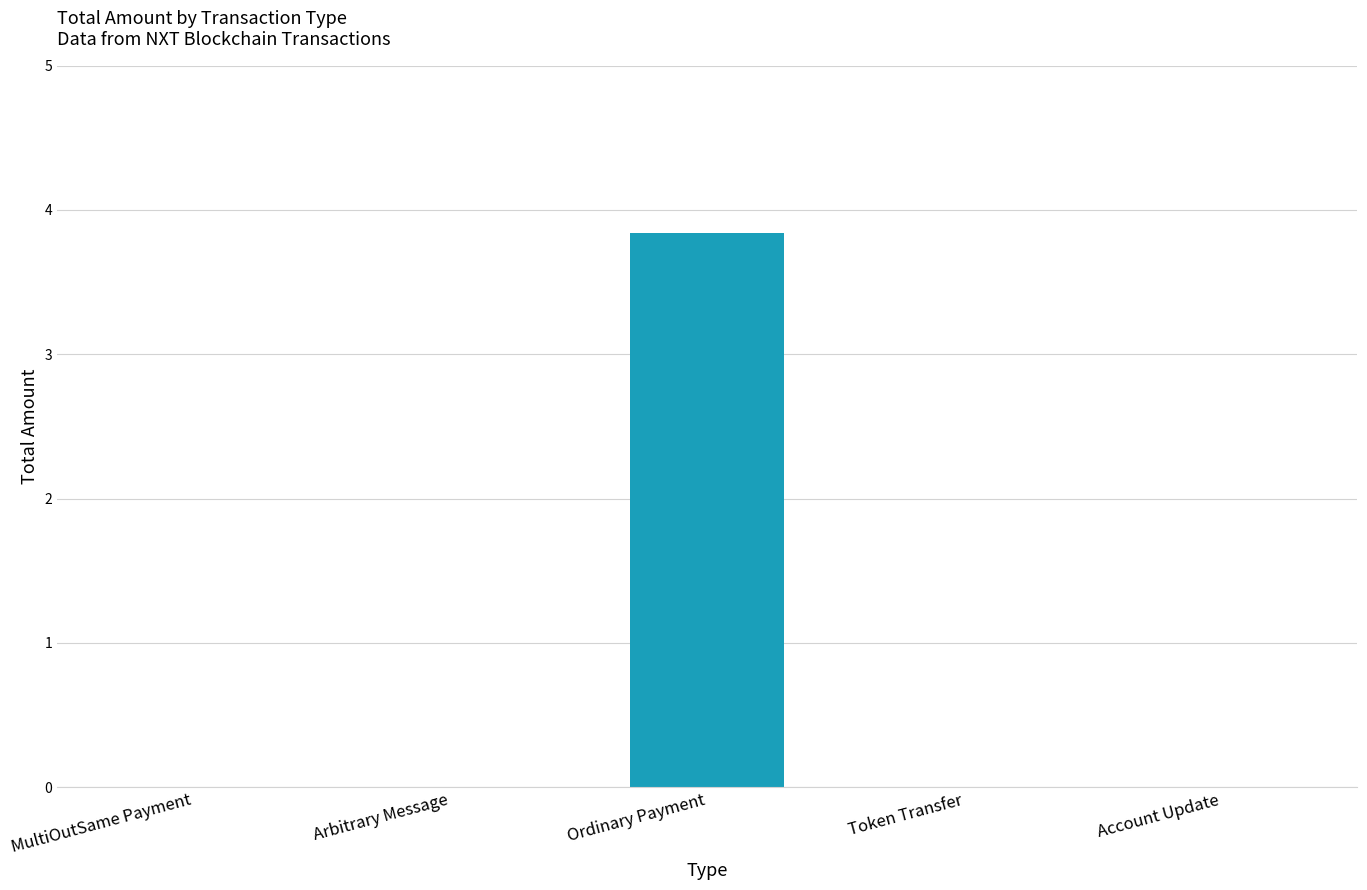

What is the maximum value shown in the chart?

3.8